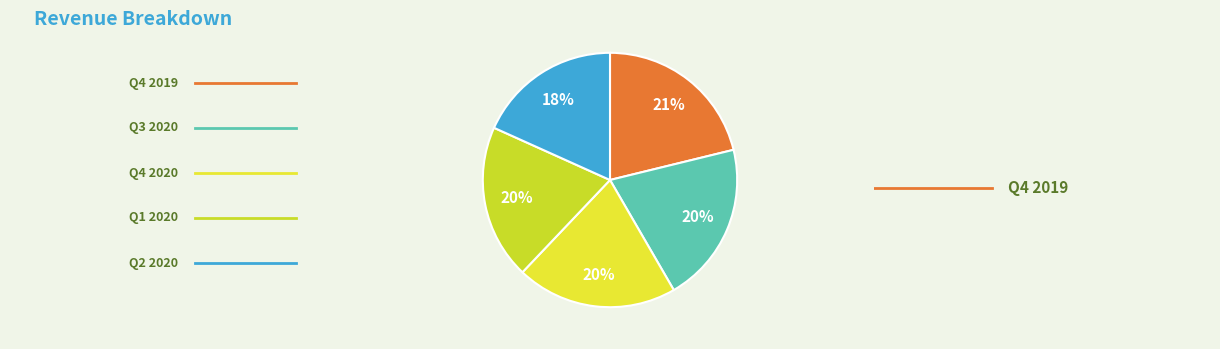

Which slice is the largest?

Q4 2019